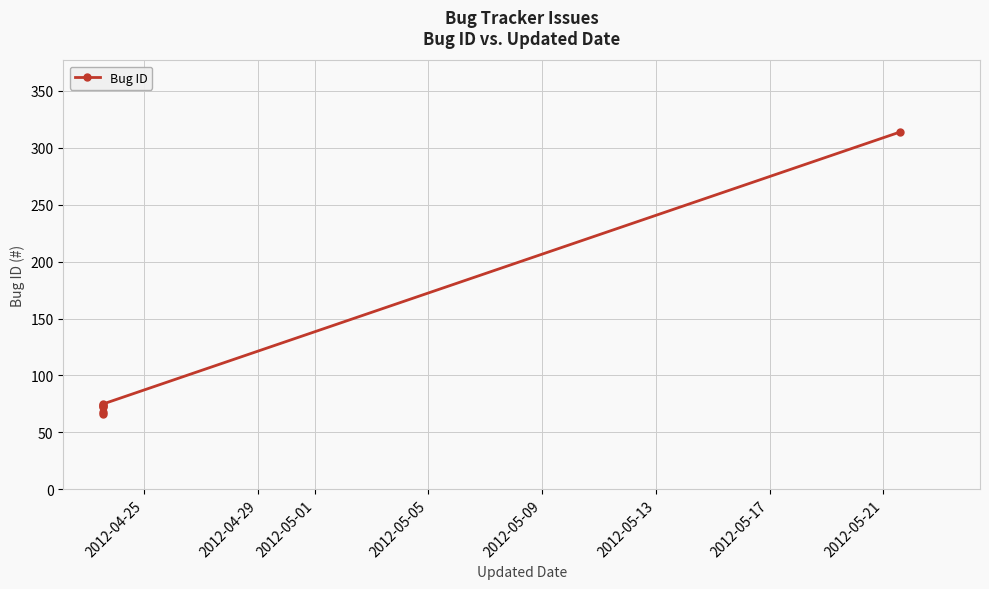

Is this an area chart (filled region under the line)?

No